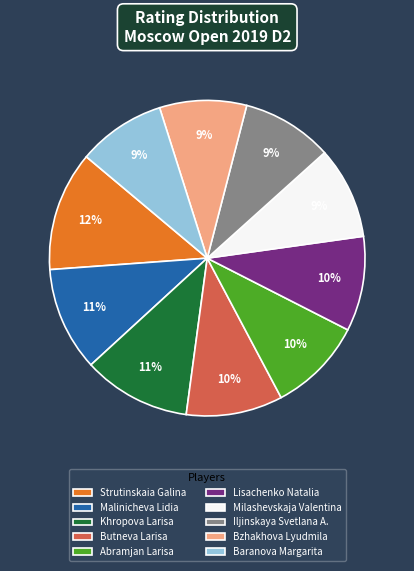

How many segments does this pie chart have?

10